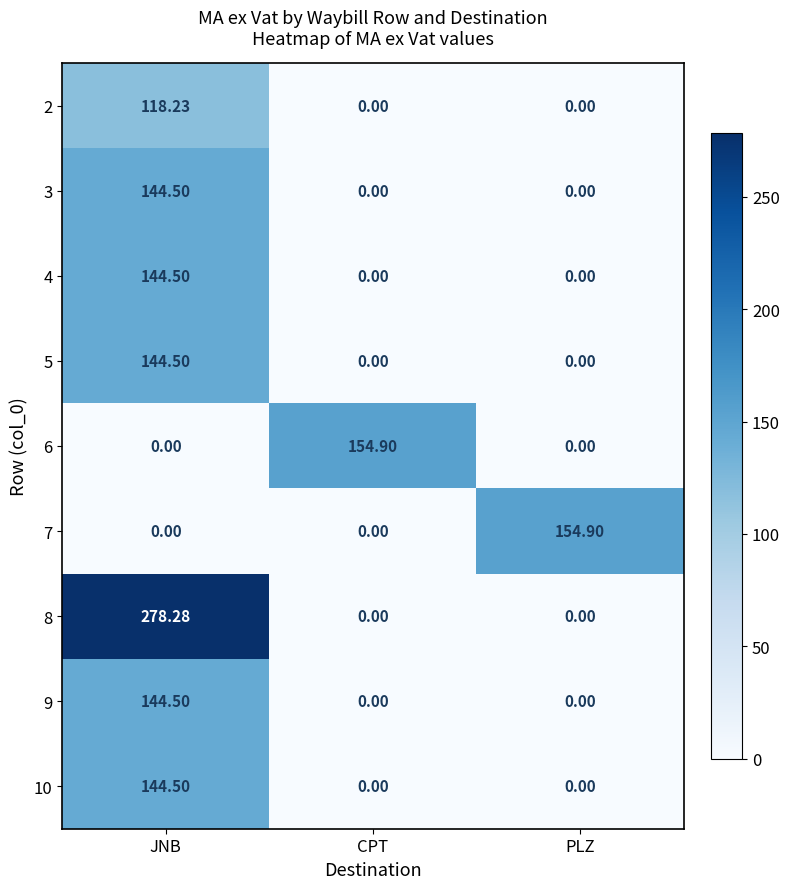

At which category is the sum across all series the highest?

JNB